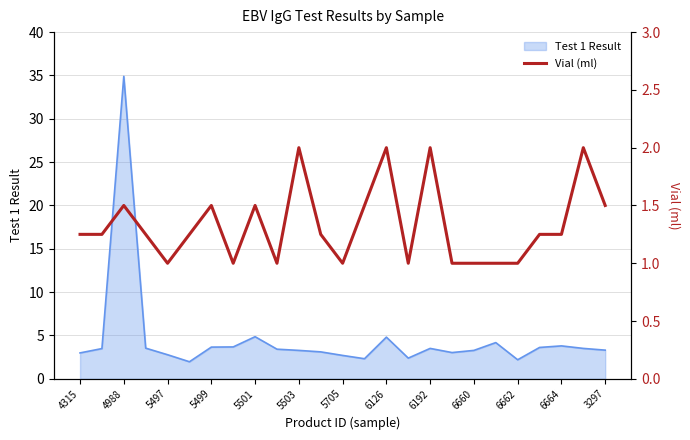

What is the lowest value of the Test 1 Result series?

2.0